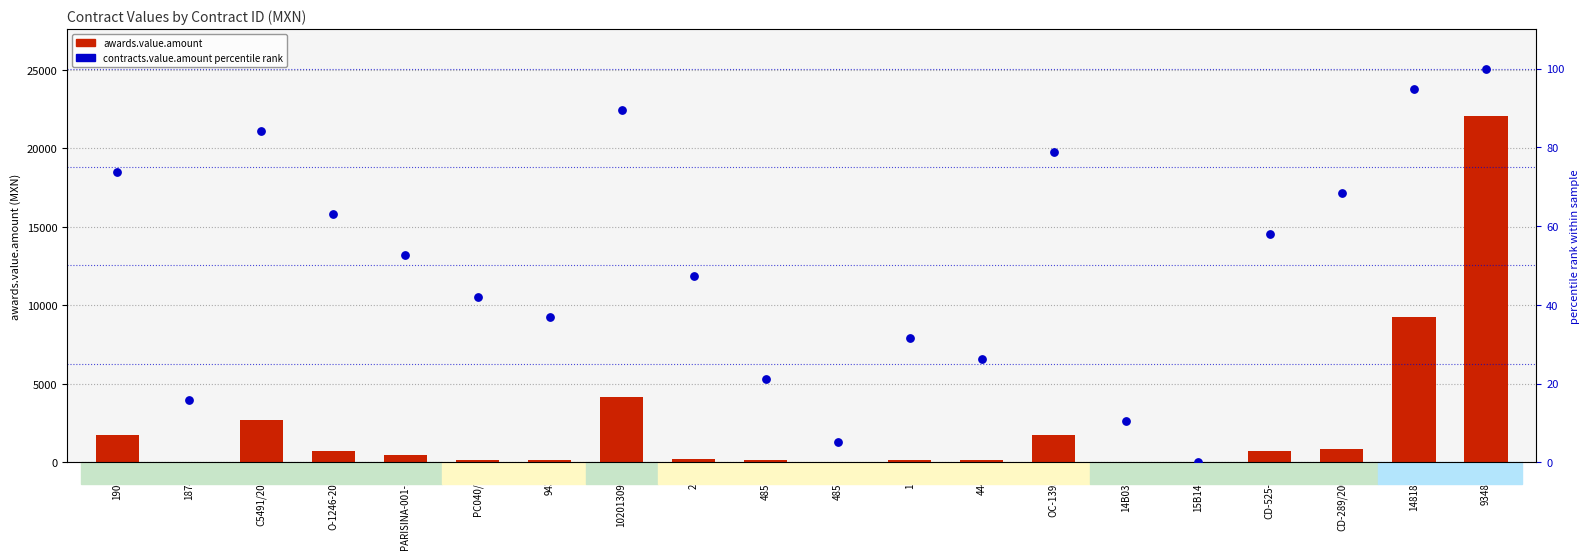

Which series has the widest spread of Y values?

awards.value.amount